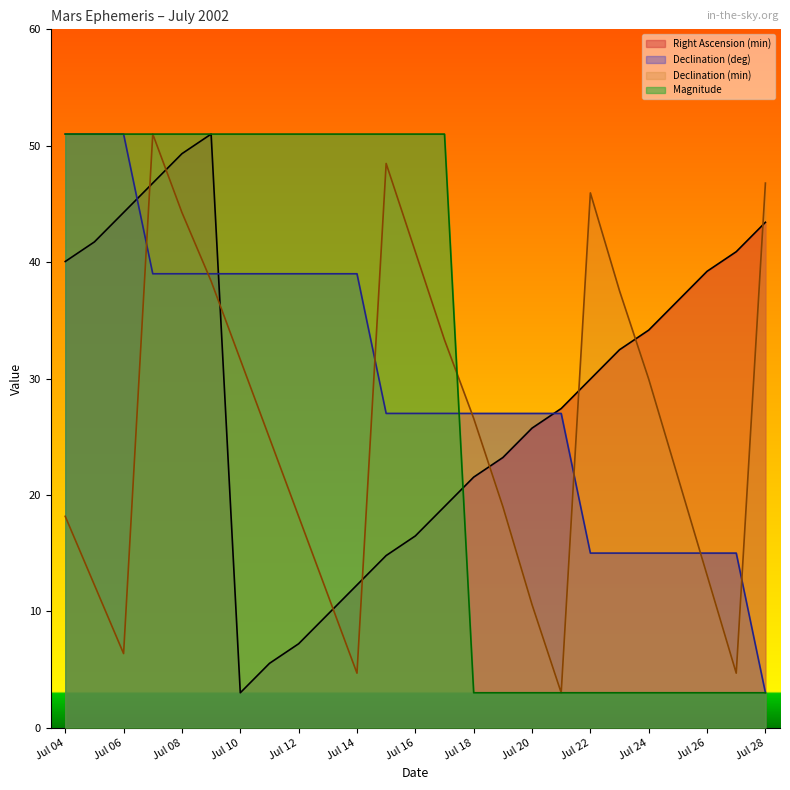

Reading left to right, list all the values displayed in this chart.

Right Ascension (min): Jul 04=40.1	Jul 05=41.7	Jul 06=44.3	Jul 07=46.8	Jul 08=49.3	Jul 09=51.0	Jul 10=3.0	Jul 11=5.5	Jul 12=7.2	Jul 13=9.7	Jul 14=12.3	Jul 15=14.8	Jul 16=16.5	Jul 17=19.0	Jul 18=21.5	Jul 19=23.2	Jul 20=25.7	Jul 21=27.4	Jul 22=29.9	Jul 23=32.5	Jul 24=34.2	Jul 25=36.7	Jul 26=39.2	Jul 27=40.9	Jul 28=43.4
Declination (deg): Jul 04=51.0	Jul 05=51.0	Jul 06=51.0	Jul 07=39.0	Jul 08=39.0	Jul 09=39.0	Jul 10=39.0	Jul 11=39.0	Jul 12=39.0	Jul 13=39.0	Jul 14=39.0	Jul 15=27.0	Jul 16=27.0	Jul 17=27.0	Jul 18=27.0	Jul 19=27.0	Jul 20=27.0	Jul 21=27.0	Jul 22=15.0	Jul 23=15.0	Jul 24=15.0	Jul 25=15.0	Jul 26=15.0	Jul 27=15.0	Jul 28=3.0
Declination (min): Jul 04=18.2	Jul 05=12.3	Jul 06=6.4	Jul 07=51.0	Jul 08=44.3	Jul 09=38.4	Jul 10=31.6	Jul 11=24.9	Jul 12=18.2	Jul 13=11.4	Jul 14=4.7	Jul 15=48.5	Jul 16=40.9	Jul 17=33.3	Jul 18=26.6	Jul 19=19.0	Jul 20=10.6	Jul 21=3.0	Jul 22=45.9	Jul 23=37.5	Jul 24=29.9	Jul 25=21.5	Jul 26=13.1	Jul 27=4.7	Jul 28=46.8
Magnitude: Jul 04=51.0	Jul 05=51.0	Jul 06=51.0	Jul 07=51.0	Jul 08=51.0	Jul 09=51.0	Jul 10=51.0	Jul 11=51.0	Jul 12=51.0	Jul 13=51.0	Jul 14=51.0	Jul 15=51.0	Jul 16=51.0	Jul 17=51.0	Jul 18=3.0	Jul 19=3.0	Jul 20=3.0	Jul 21=3.0	Jul 22=3.0	Jul 23=3.0	Jul 24=3.0	Jul 25=3.0	Jul 26=3.0	Jul 27=3.0	Jul 28=3.0